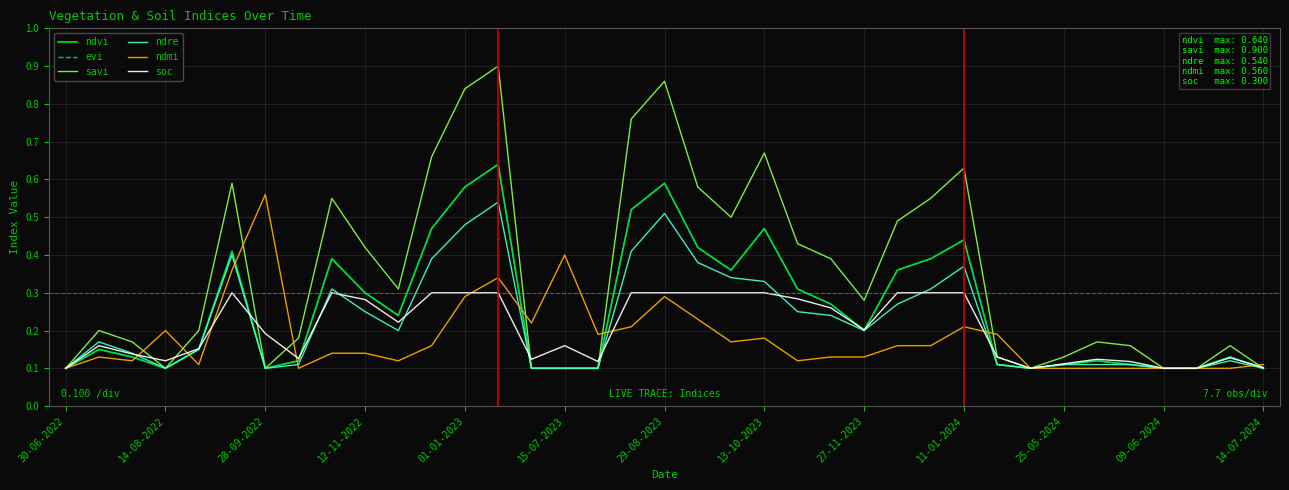

What is the highest value of the ndvi series?

0.6